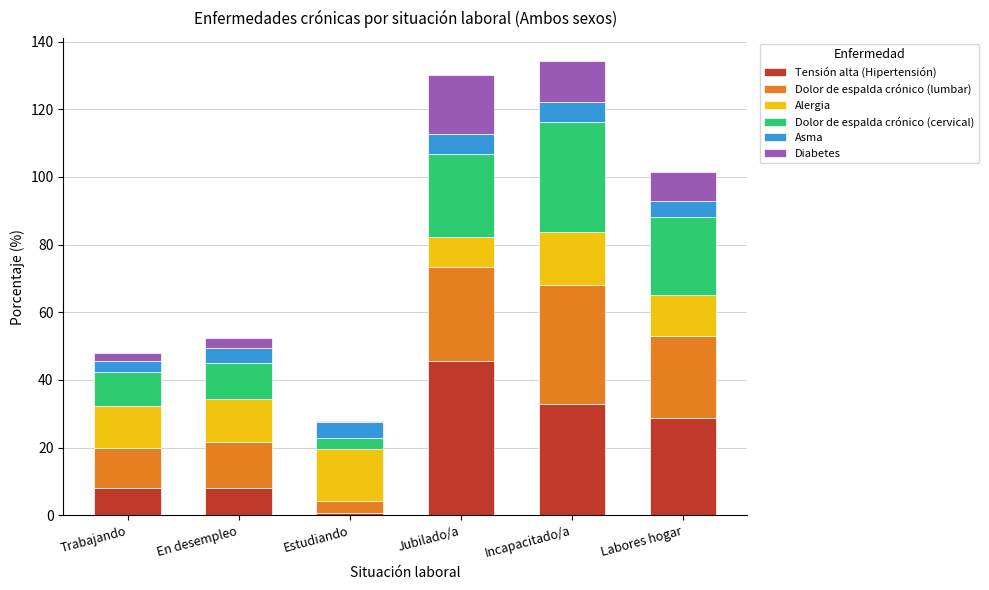

What are all the series names shown in the legend?

Tensión alta (Hipertensión), Dolor de espalda crónico (lumbar), Alergia, Dolor de espalda crónico (cervical), Asma, Diabetes